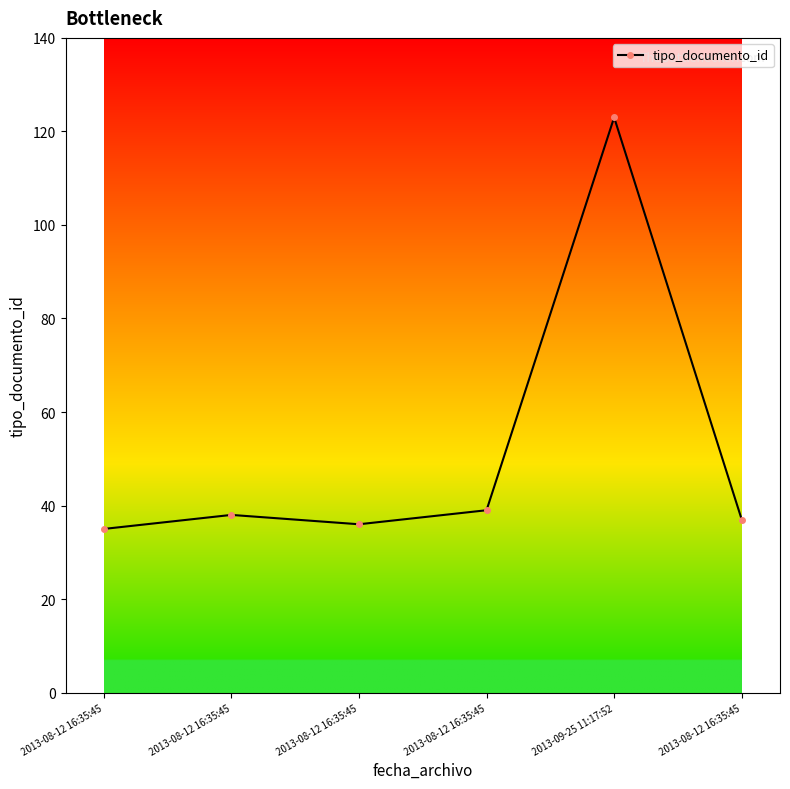

What is the difference between the maximum and minimum values?

88